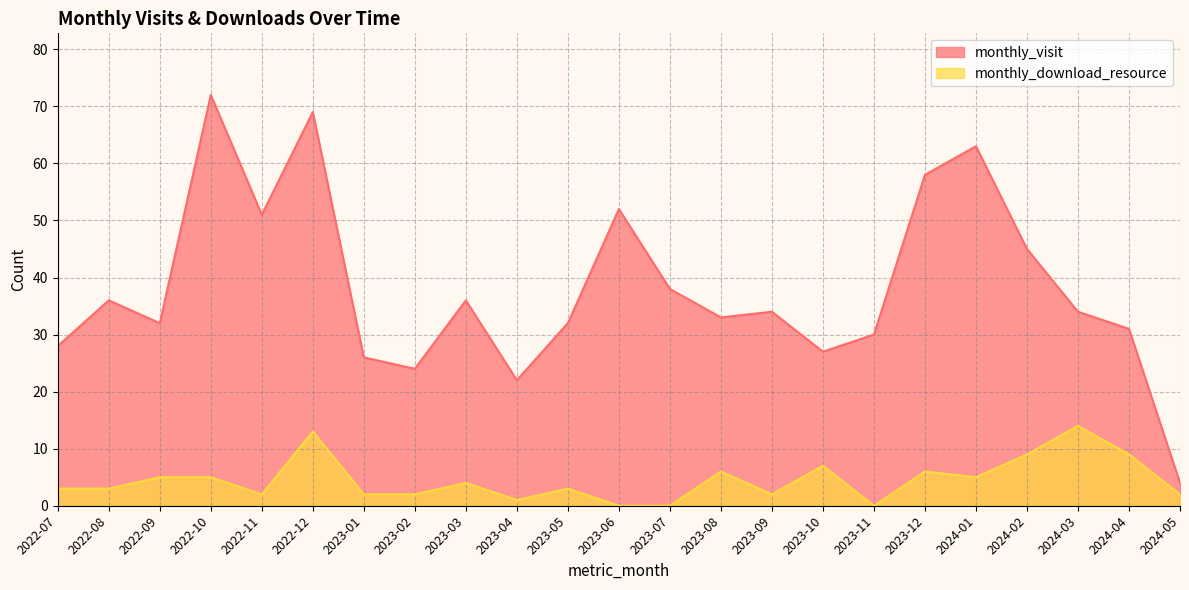

True or false: monthly_download_resource and monthly_visit cross at least once.

False